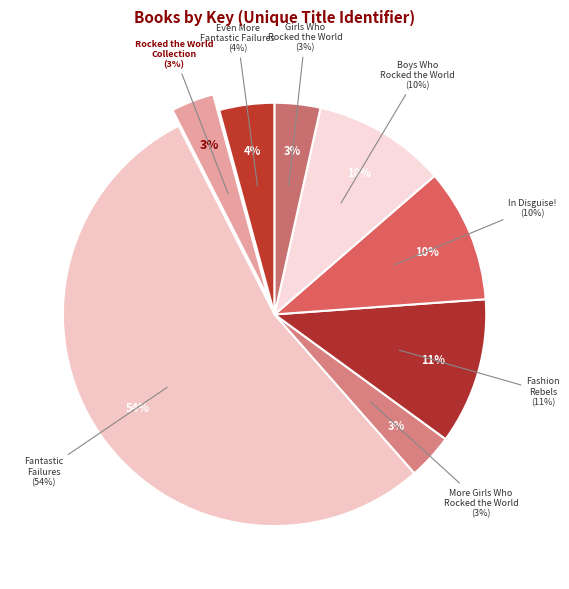

What is the smallest slice in the pie chart?

Rocked the World Collection (Boxed Set)